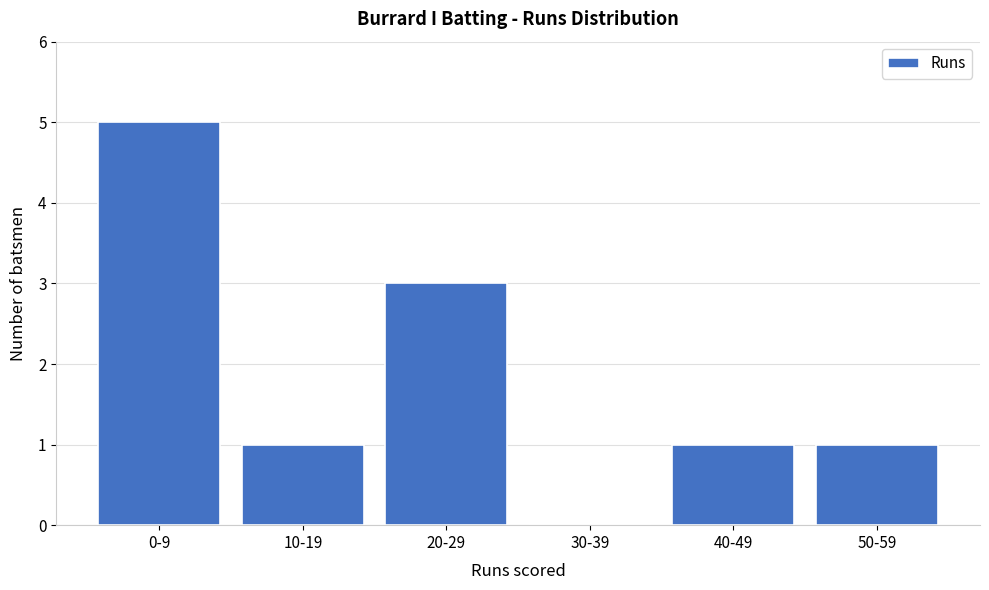

Reading left to right, transcribe all the data shown in this chart.

0-9=5	10-19=1	20-29=3	30-39=0	40-49=1	50-59=1